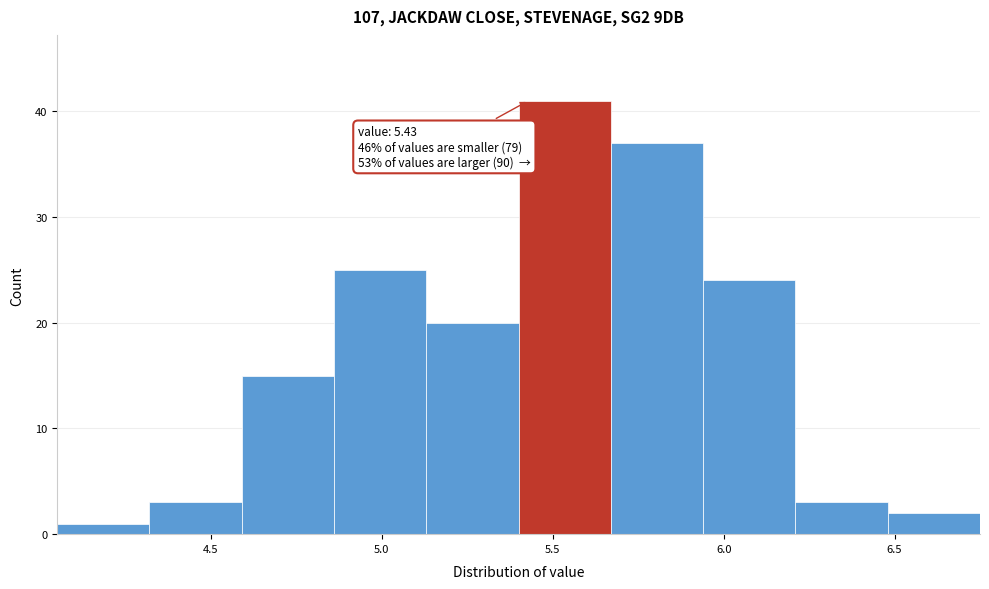

Which range on the x-axis has the tallest bar?

5.40 to 5.67